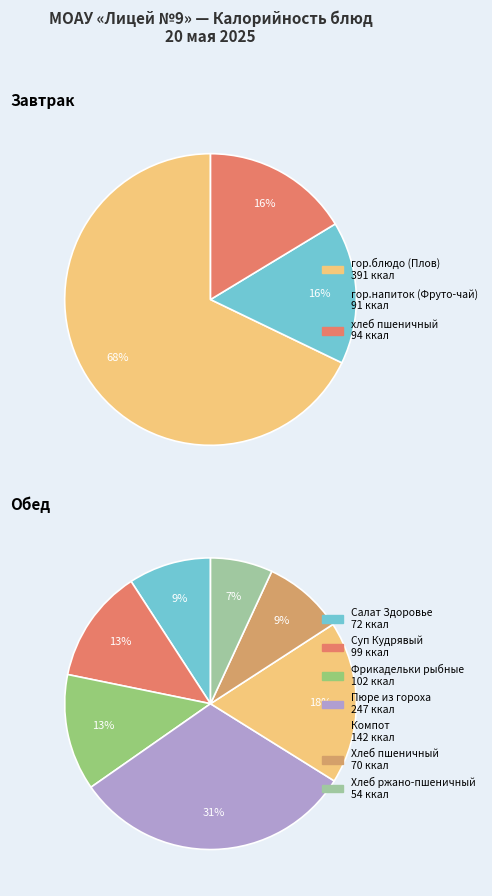

Approximately how many times larger is the value at Обед compared to Завтрак?

1.4